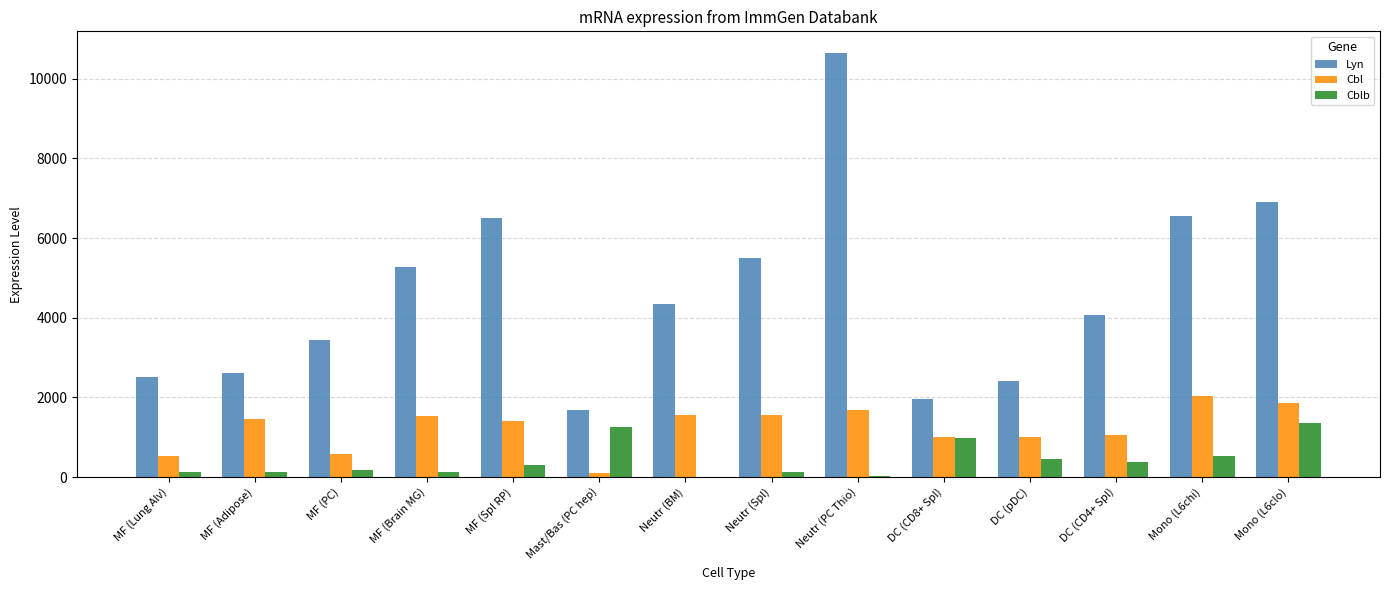

Read the Lyn value at DC (pDC).

2415.8